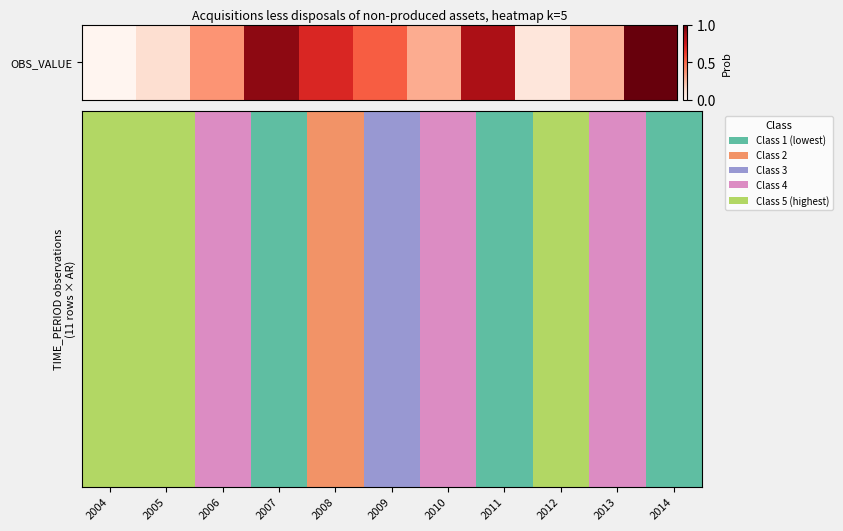

What is the change in value from 2007 to 2008?

-0.2